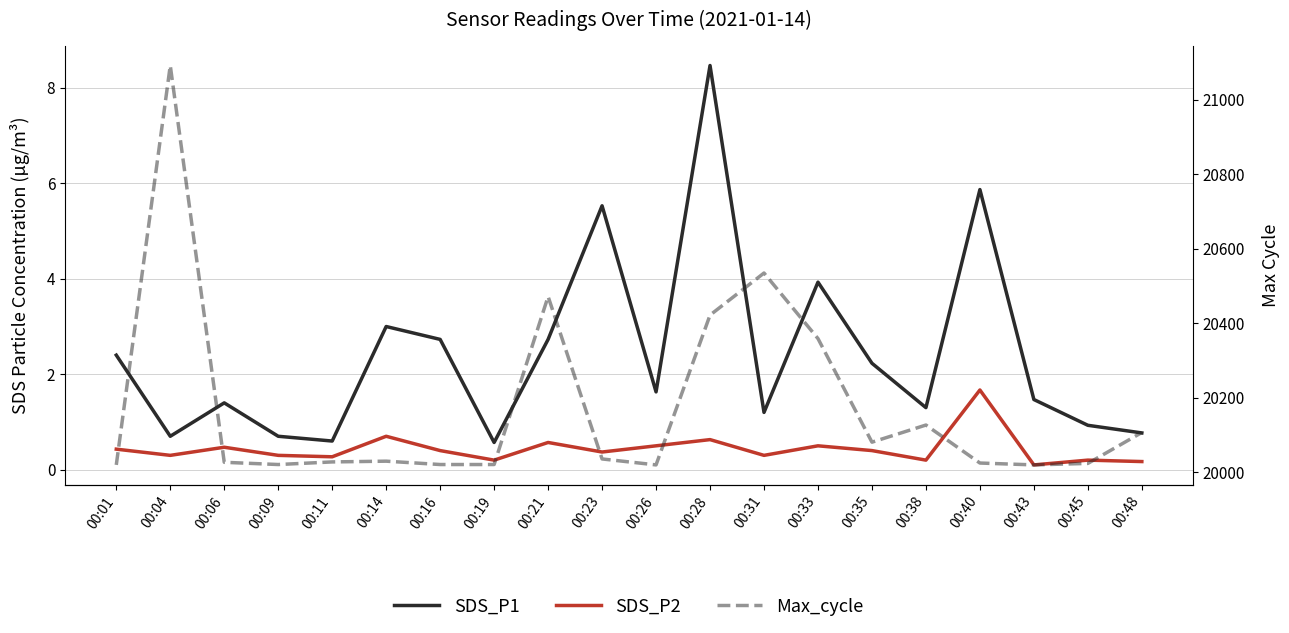

What is the sum of all Max_cycle values?

403488.0